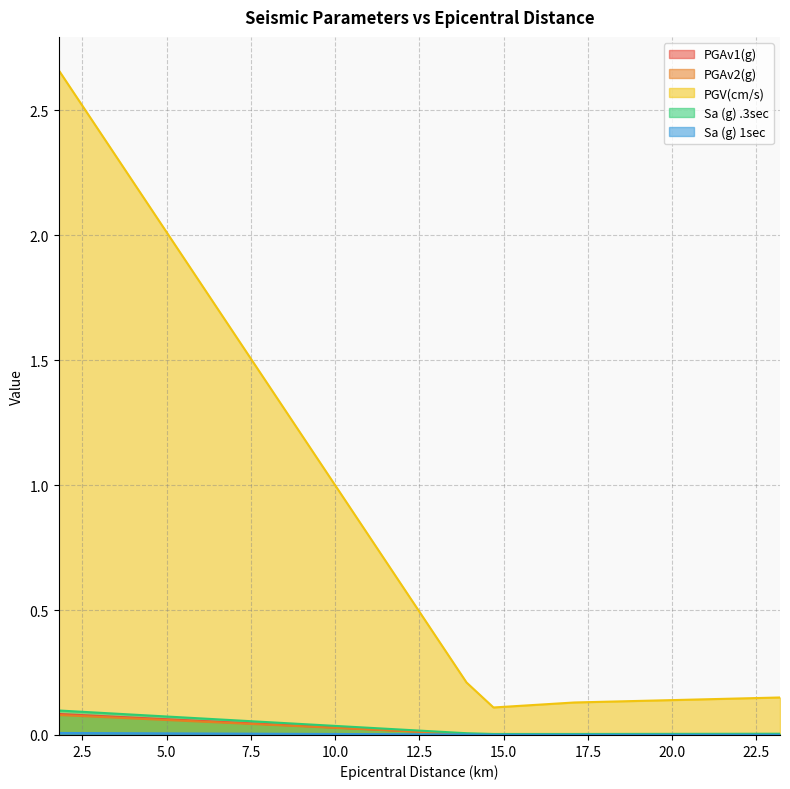

What is the label of the 3rd point from the right?

14.7